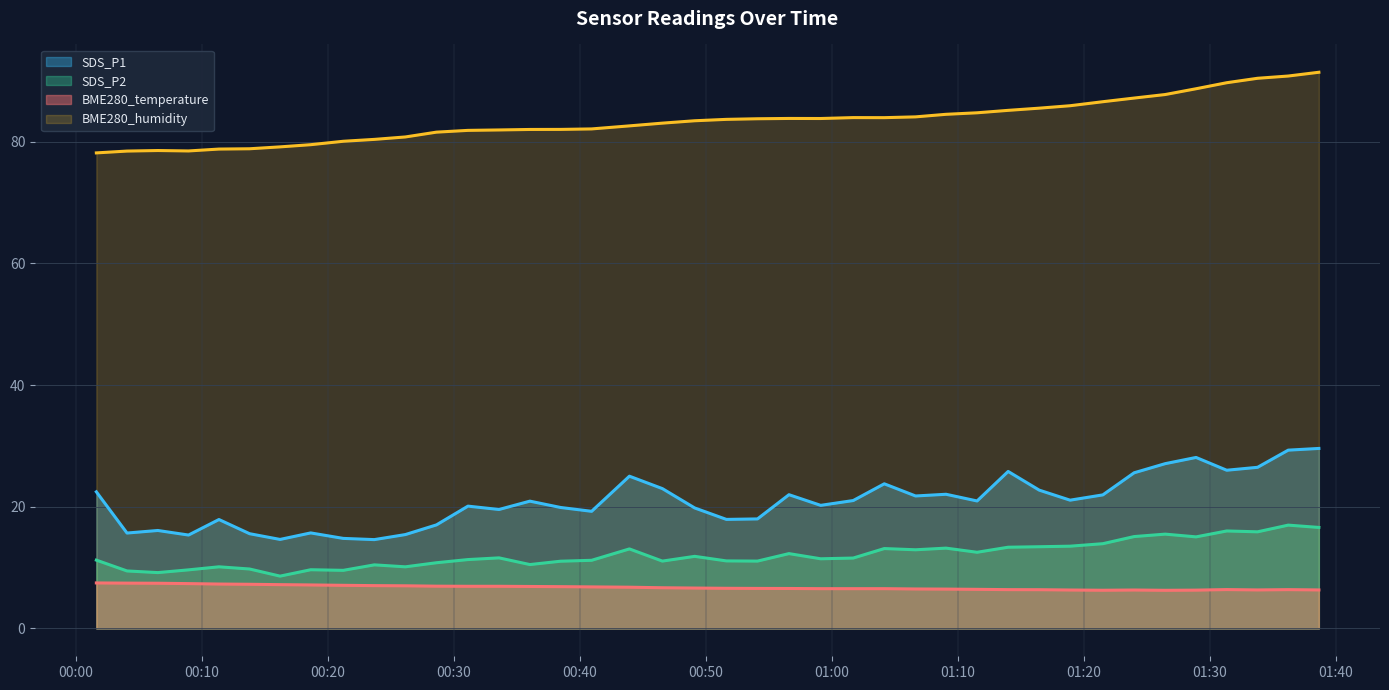

Which series has the largest total across all categories?

BME280_humidity